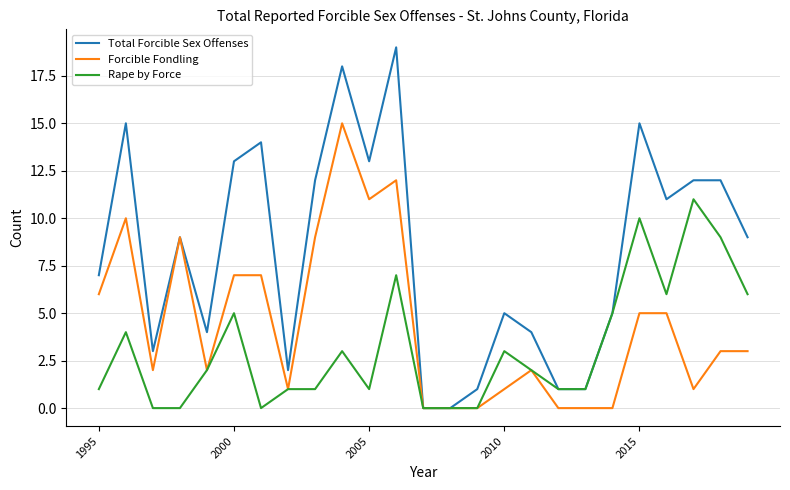

Rank the series by their average value, from highest to lowest.

Total Forcible Sex Offenses, Forcible Fondling, Rape by Force